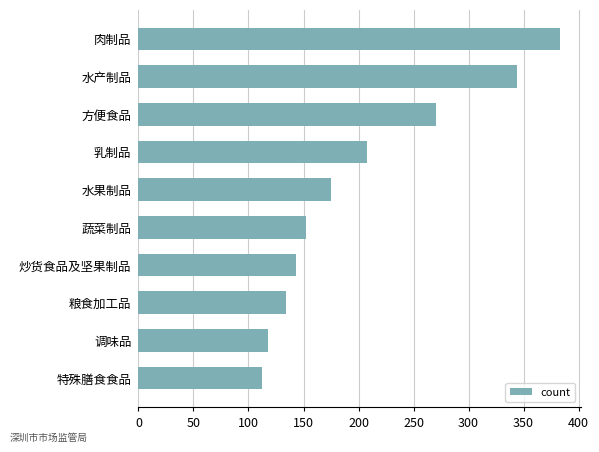

Are the bars grouped side by side (vs. stacked)?

No